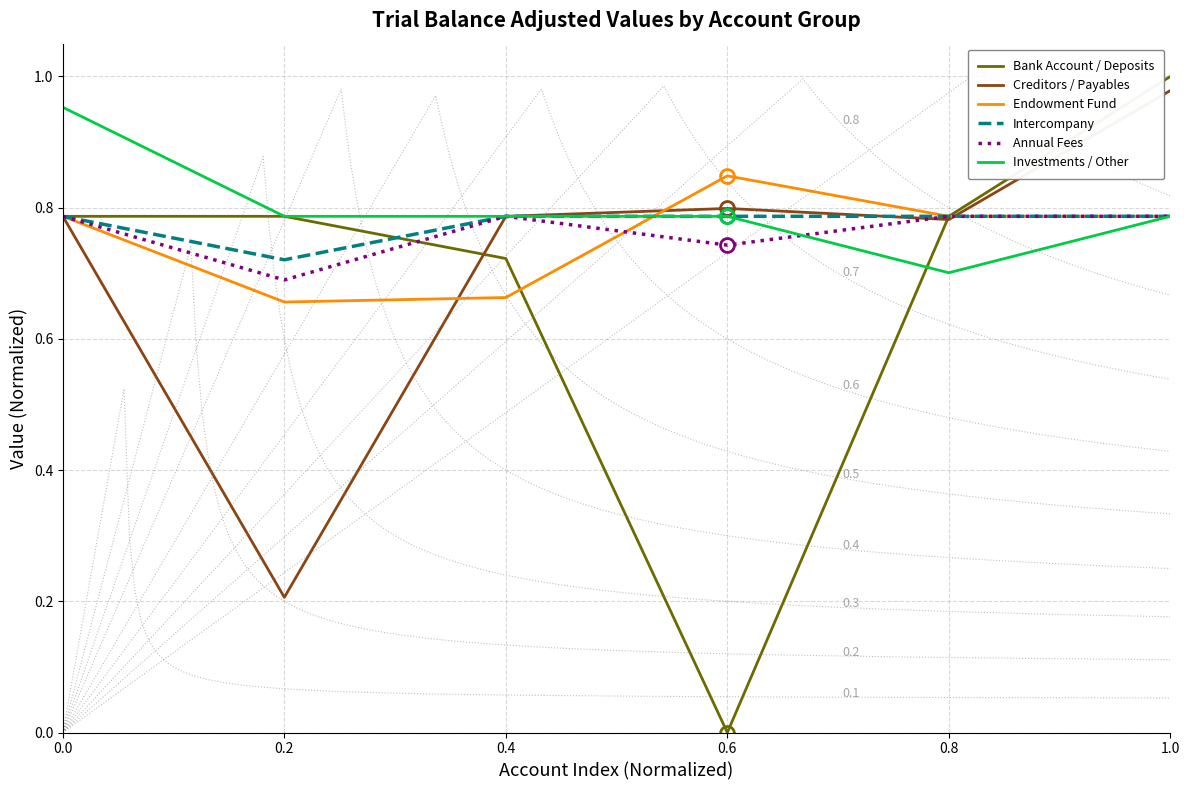

Reading left to right, list all the values displayed in this chart.

Bank Account / Deposits: 0.0=0.8	0.2=0.8	0.4=0.7	0.6=0.0	0.8=0.8	1.0=1.0
Creditors / Payables: 0.0=0.8	0.2=0.2	0.4=0.8	0.6=0.8	0.8=0.8	1.0=1.0
Endowment Fund: 0.0=0.8	0.2=0.7	0.4=0.7	0.6=0.8	0.8=0.8	1.0=0.8
Intercompany: 0.0=0.8	0.2=0.7	0.4=0.8	0.6=0.8	0.8=0.8	1.0=0.8
Annual Fees: 0.0=0.8	0.2=0.7	0.4=0.8	0.6=0.7	0.8=0.8	1.0=0.8
Investments / Other: 0.0=1.0	0.2=0.8	0.4=0.8	0.6=0.8	0.8=0.7	1.0=0.8